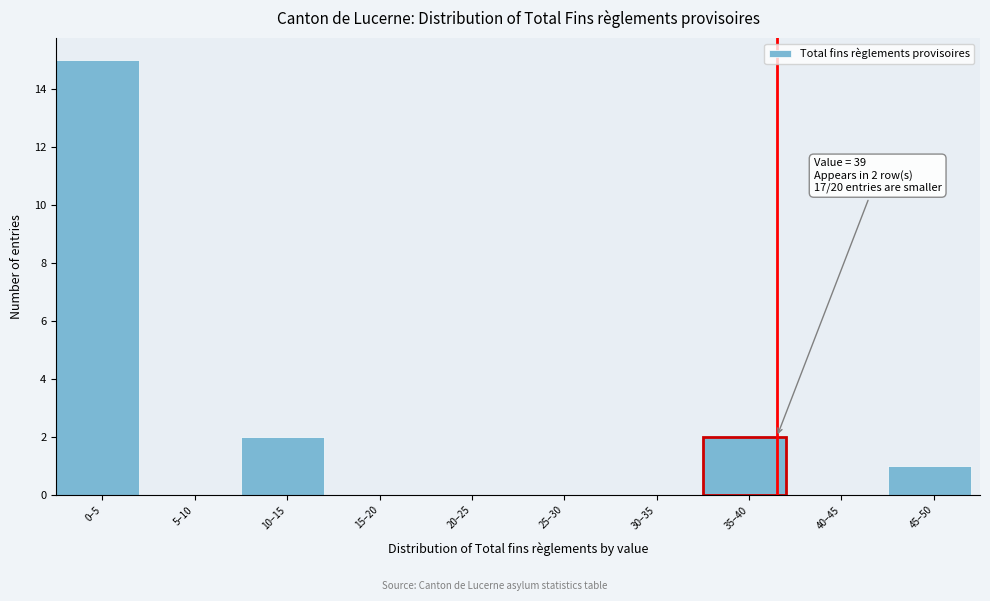

Reading left to right, what are all the values shown in this chart?

0–5=15	5–10=0	10–15=2	15–20=0	20–25=0	25–30=0	30–35=0	35–40=2	40–45=0	45–50=1